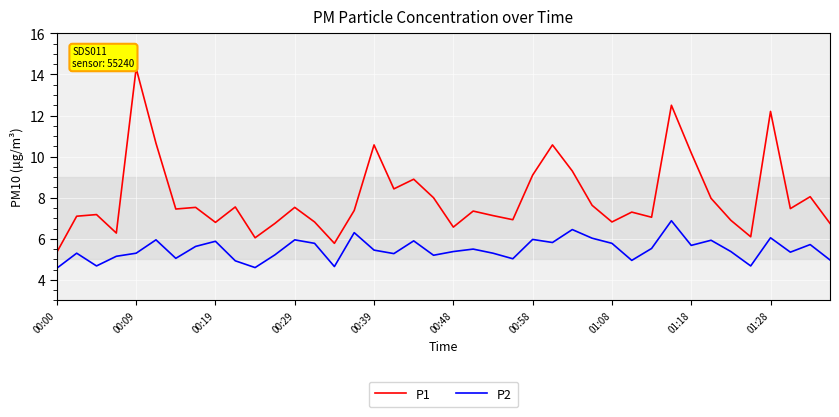

Which series has the largest total across all categories?

P1